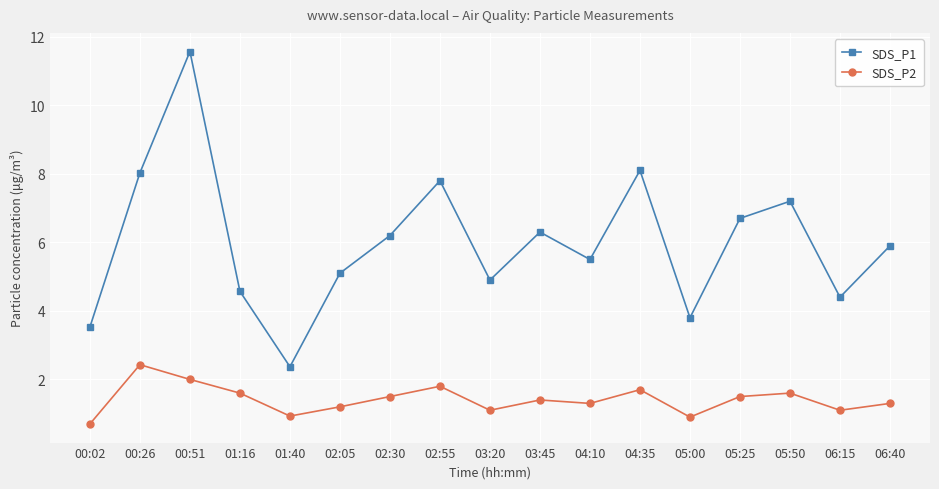

What is the label of the 14th point from the right?

01:16